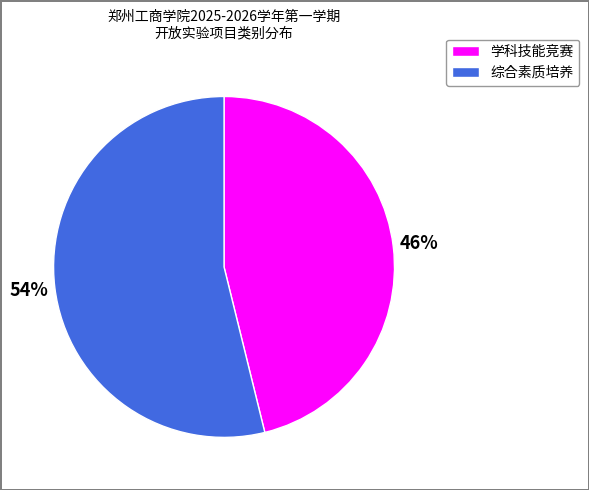

Is it true that 综合素质培养 is 54% of the pie?

True